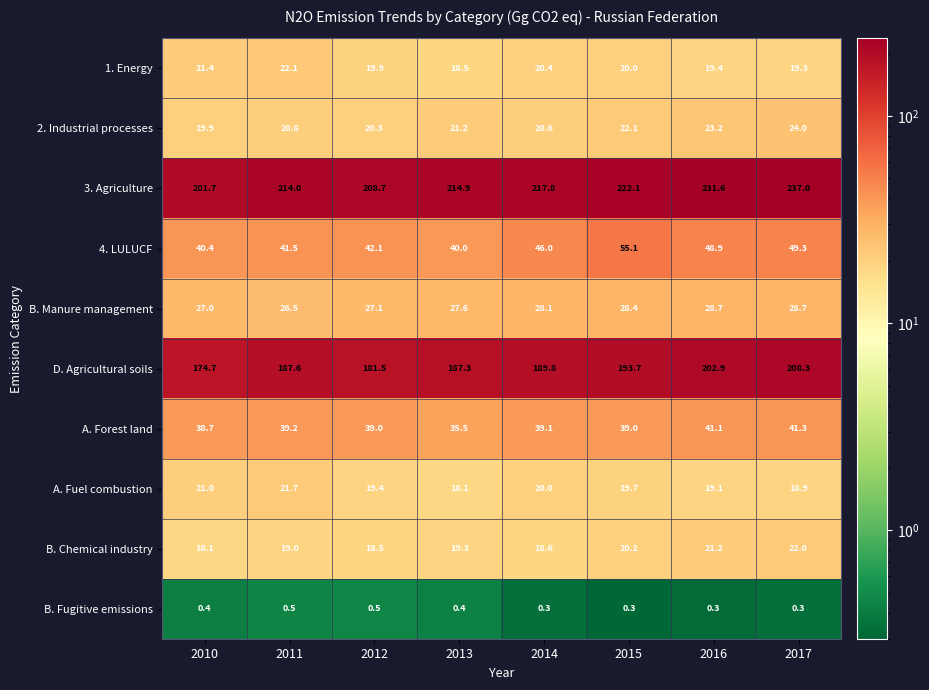

At which label does B. Chemical industry reach its peak?

2017